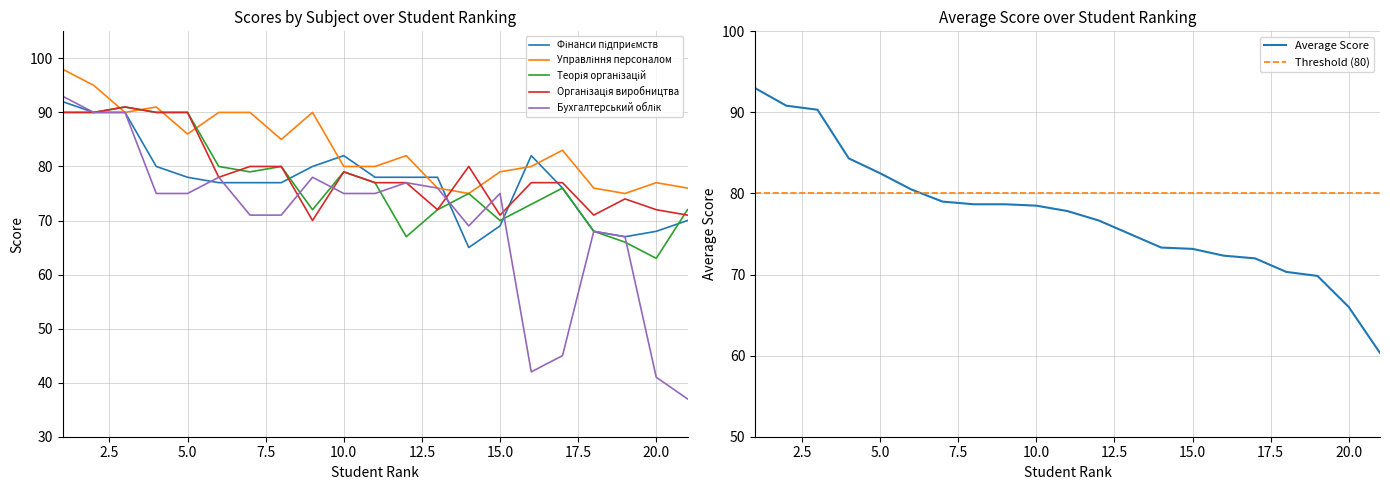

Reading left to right, transcribe all the data shown in this chart.

Фінанси підприємств: 1=92.0	2=90.0	3=90.0	4=80.0	5=78.0	6=77.0	7=77.0	8=77.0	9=80.0	10=82.0	11=78.0	12=78.0	13=78.0	14=65.0	15=69.0	16=82.0	17=76.0	18=68.0	19=67.0	20=68.0	21=70.0
Управління персоналом: 1=98.0	2=95.0	3=90.0	4=91.0	5=86.0	6=90.0	7=90.0	8=85.0	9=90.0	10=80.0	11=80.0	12=82.0	13=76.0	14=75.0	15=79.0	16=80.0	17=83.0	18=76.0	19=75.0	20=77.0	21=76.0
Теорія організацій: 1=90.0	2=90.0	3=91.0	4=90.0	5=90.0	6=80.0	7=79.0	8=80.0	9=72.0	10=79.0	11=77.0	12=67.0	13=72.0	14=75.0	15=70.0	16=73.0	17=76.0	18=68.0	19=66.0	20=63.0	21=72.0
Організація виробництва: 1=90.0	2=90.0	3=91.0	4=90.0	5=90.0	6=78.0	7=80.0	8=80.0	9=70.0	10=79.0	11=77.0	12=77.0	13=72.0	14=80.0	15=71.0	16=77.0	17=77.0	18=71.0	19=74.0	20=72.0	21=71.0
Бухгалтерський облік: 1=93.0	2=90.0	3=90.0	4=75.0	5=75.0	6=78.0	7=71.0	8=71.0	9=78.0	10=75.0	11=75.0	12=77.0	13=76.0	14=69.0	15=75.0	16=42.0	17=45.0	18=68.0	19=67.0	20=41.0	21=37.0
Середній бал: 1=93.0	2=90.8	3=90.3	4=84.3	5=82.5	6=80.5	7=79.0	8=78.7	9=78.7	10=78.5	11=77.8	12=76.7	13=75.0	14=73.3	15=73.2	16=72.3	17=72.0	18=70.3	19=69.8	20=66.0	21=60.3